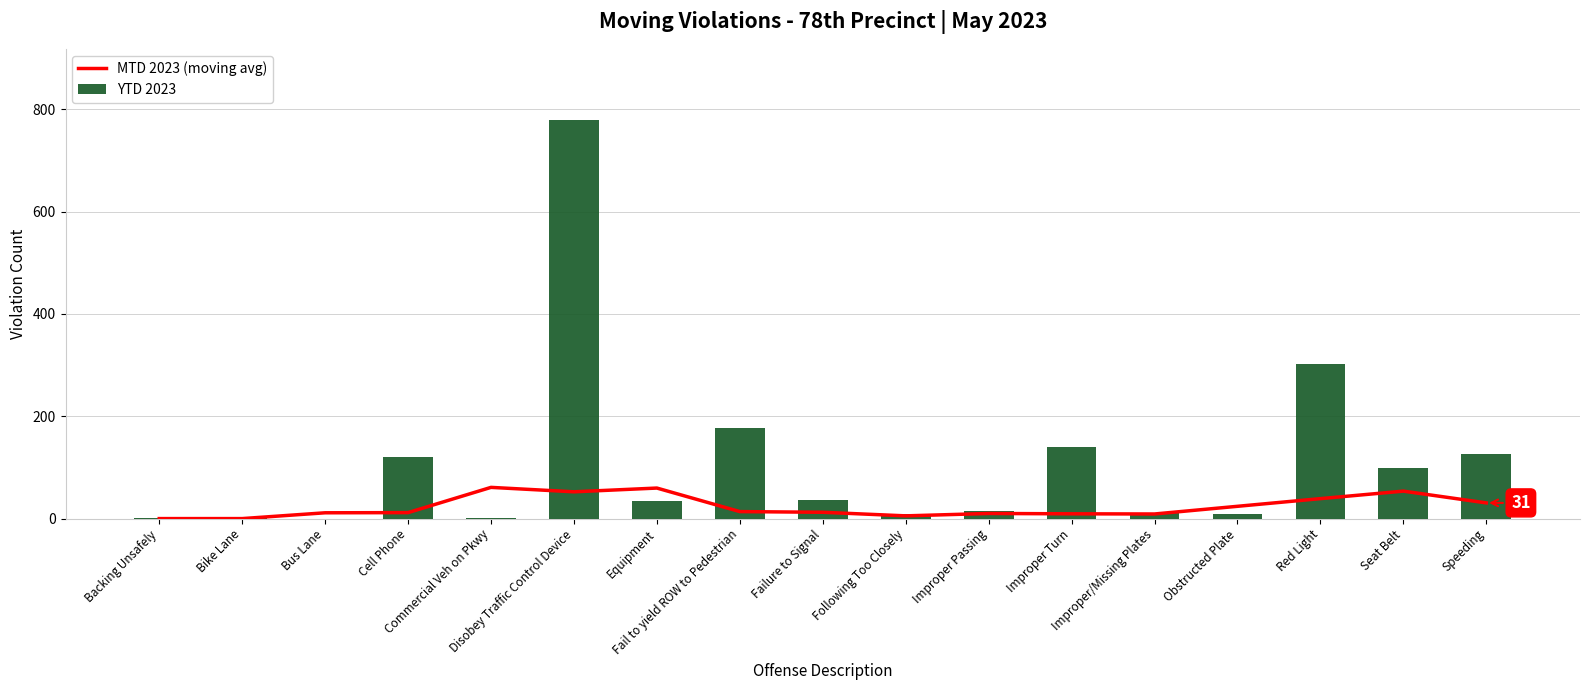

At which label does YTD 2023 reach its minimum?

Bus Lane